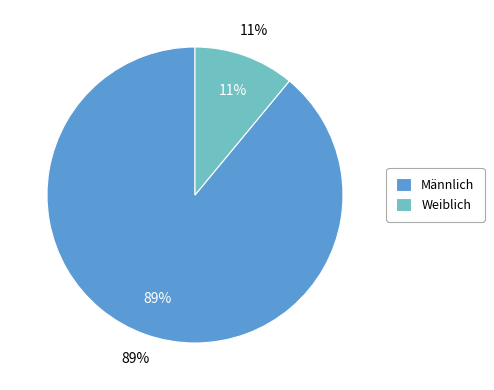

Rank the categories by value from highest to lowest.

Männlich, Weiblich